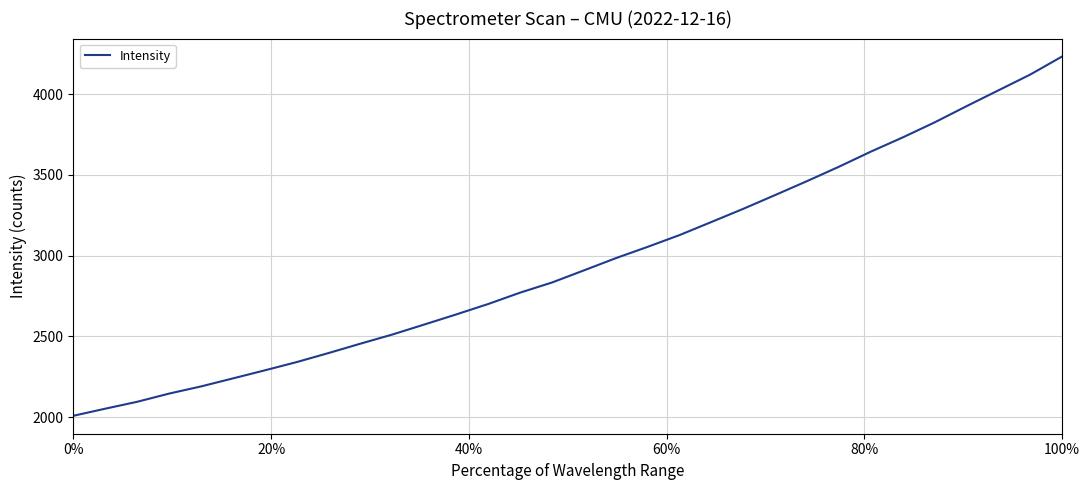

What is the smallest value displayed?

2009.2